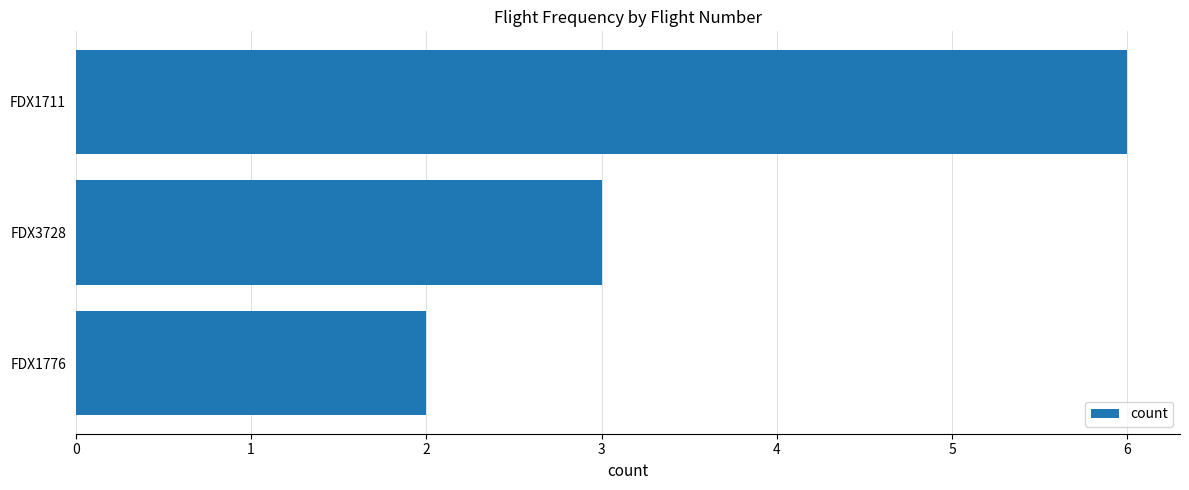

Is it true that the value at FDX1776 is 2?

True